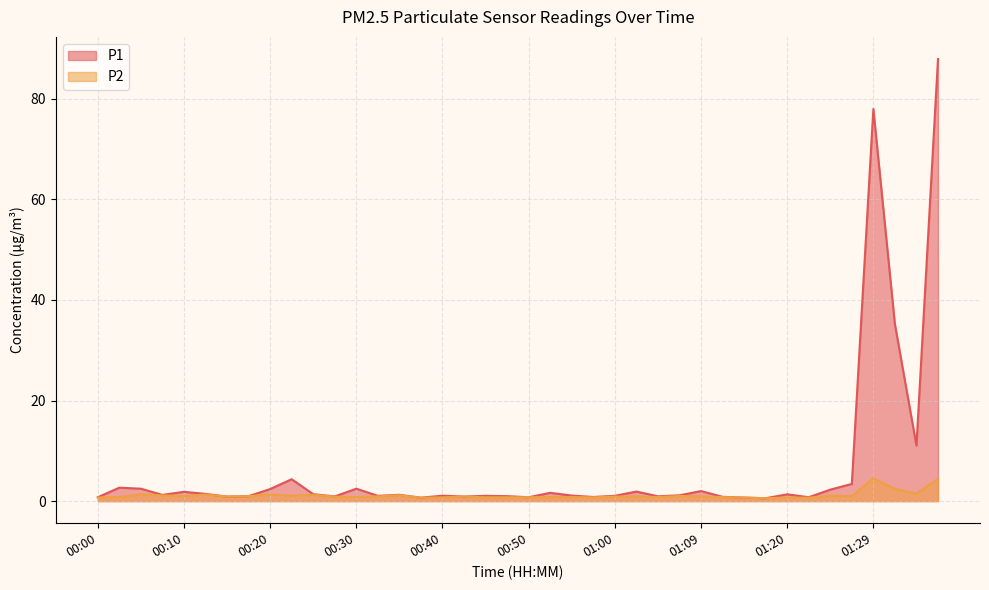

Which series has the widest spread of values?

P1